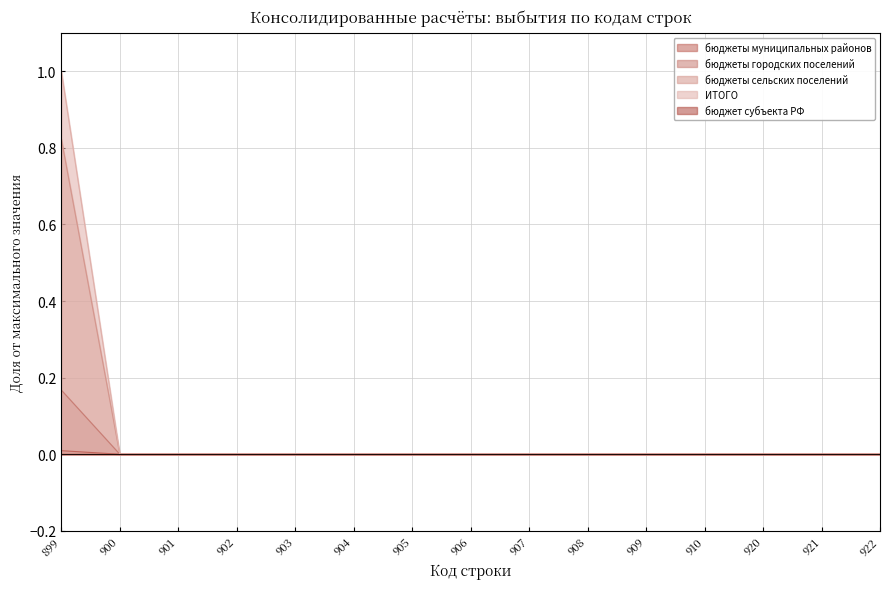

What is the sum of all бюджеты городских поселений values?

0.2